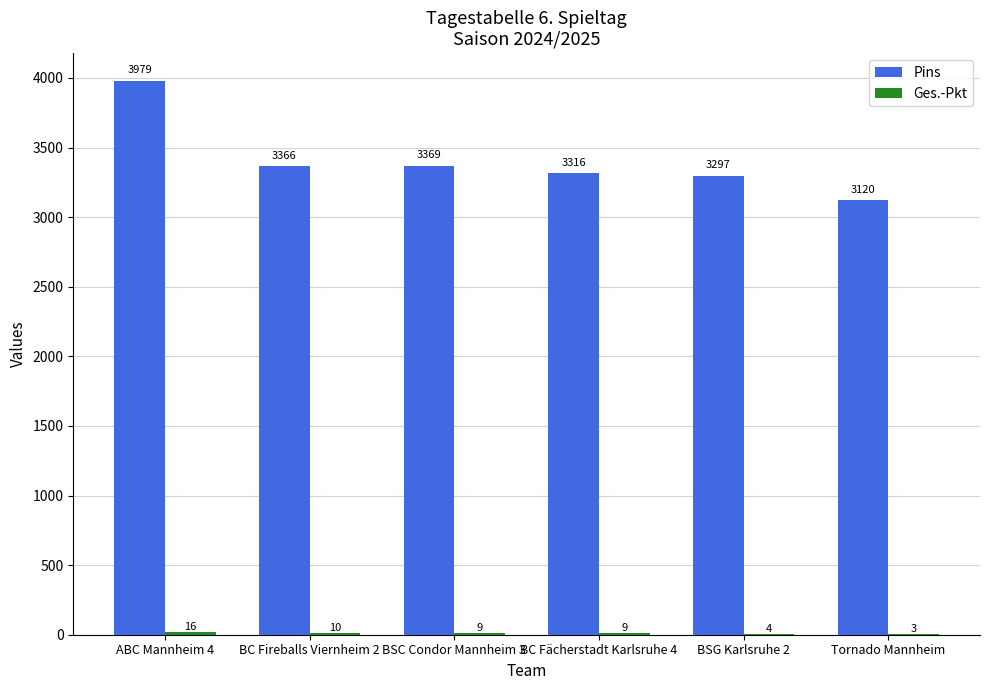

Between ABC Mannheim 4 and Tornado Mannheim, which series saw the biggest shift?

Pins